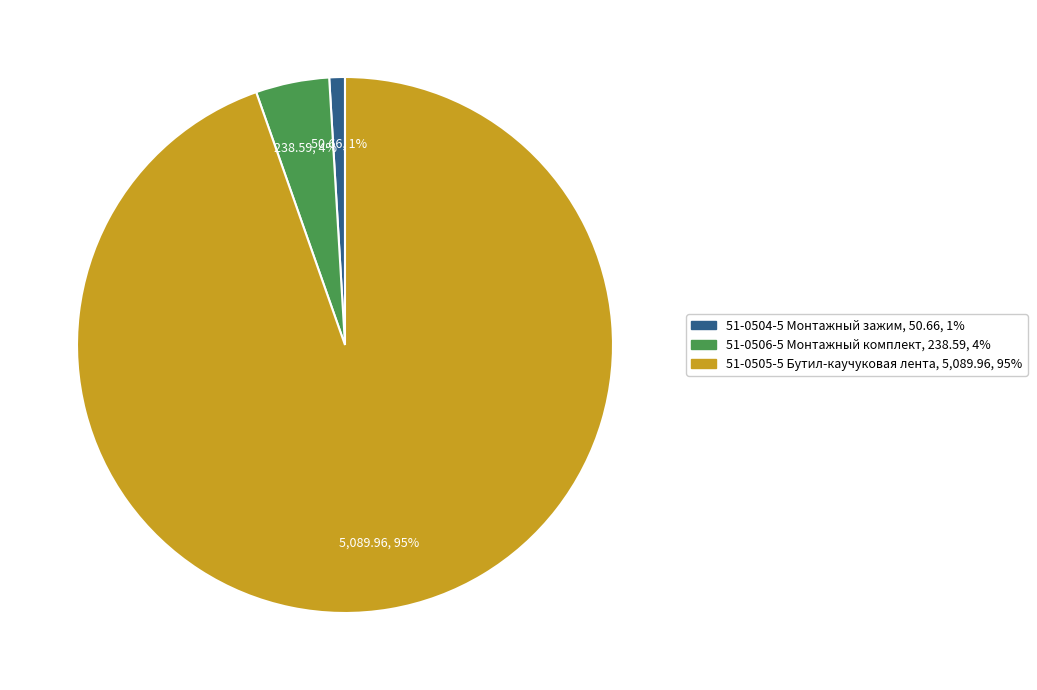

What is the smallest slice in the pie chart?

51-0504-5 Монтажный зажим